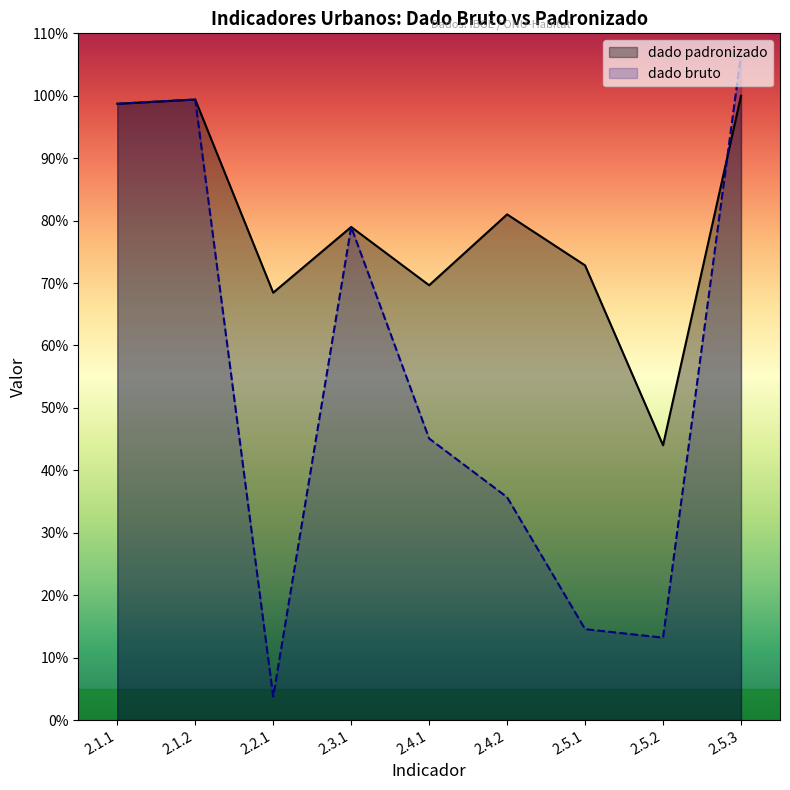

Rank the series by their average value, from highest to lowest.

dado padronizado, dado bruto